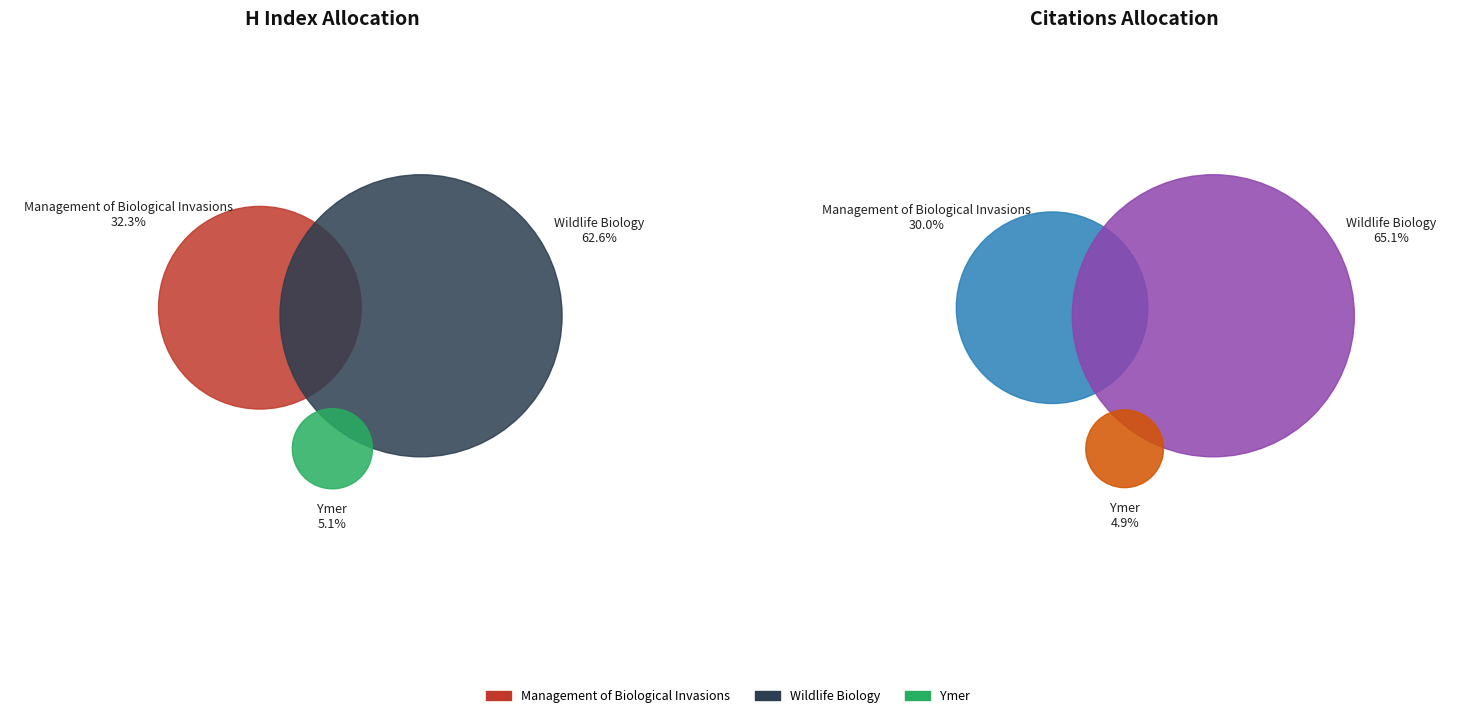

Which category has the smallest portion of the pie?

Ymer